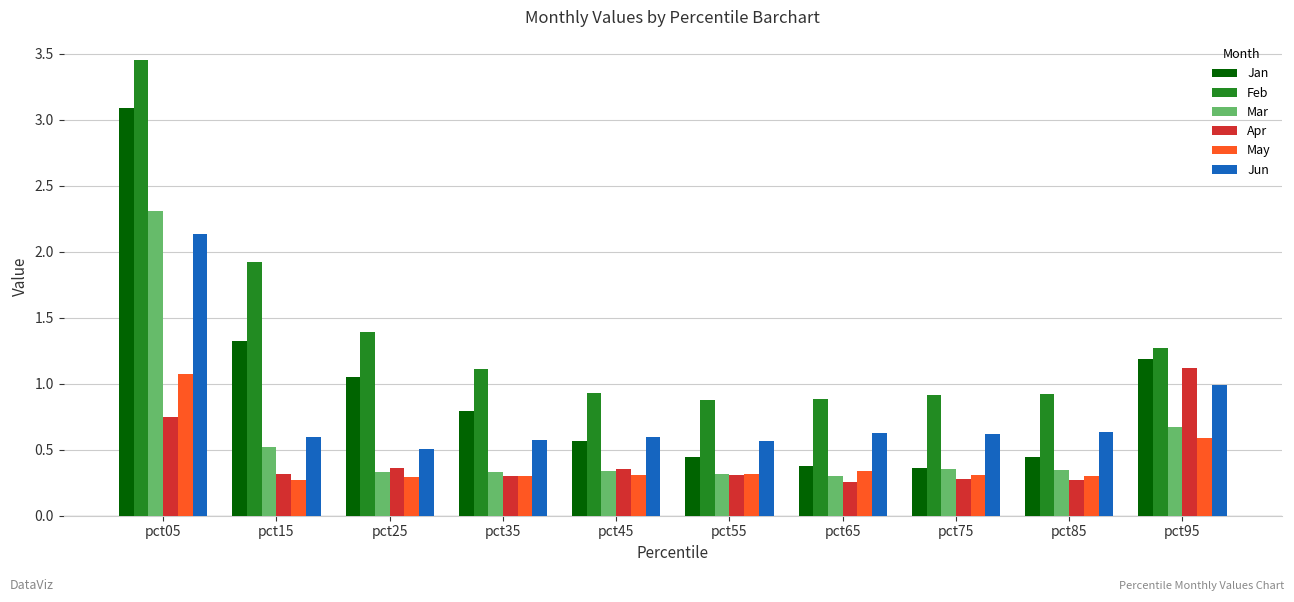

What is the difference between the maximum and minimum values in the Jun series?

1.6